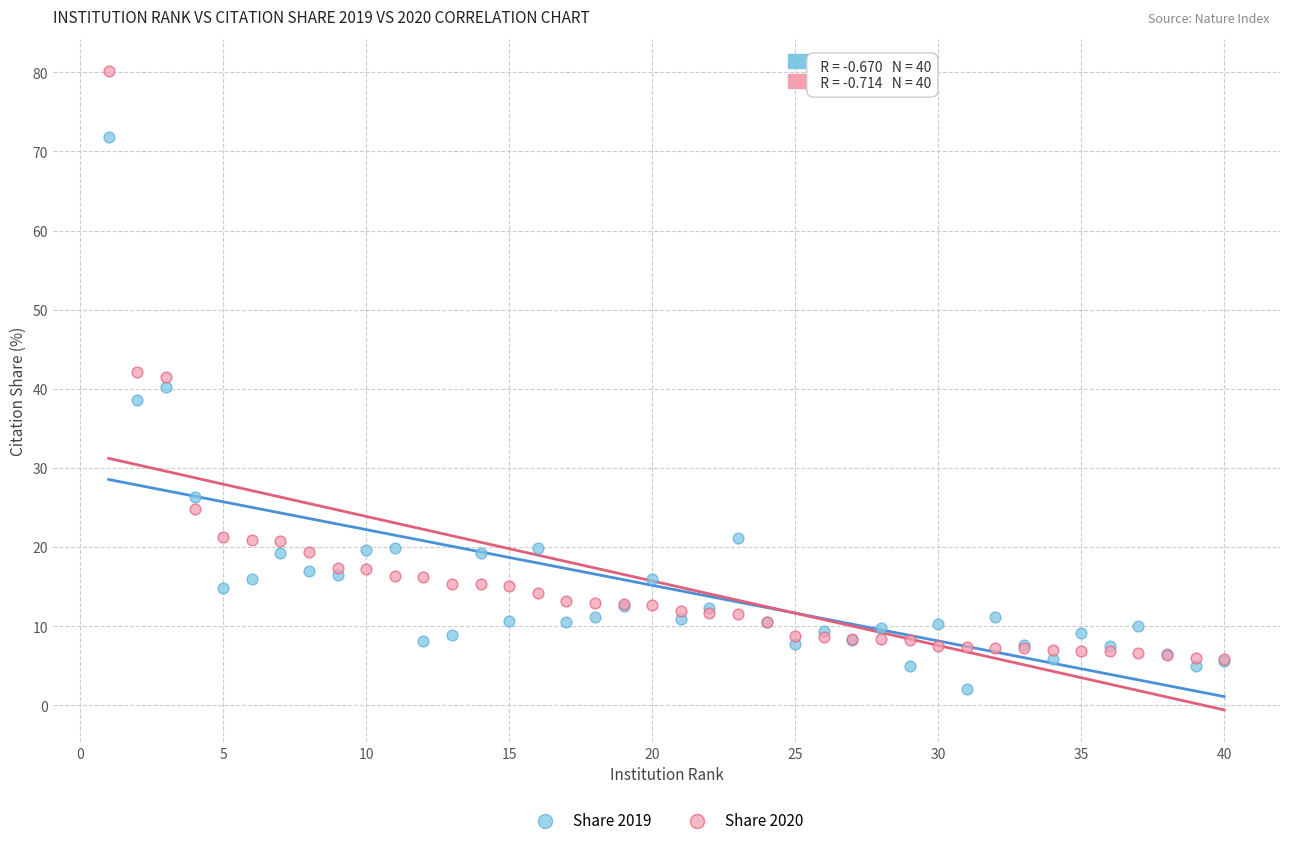

Which series contains the highest Y value?

Share 2020